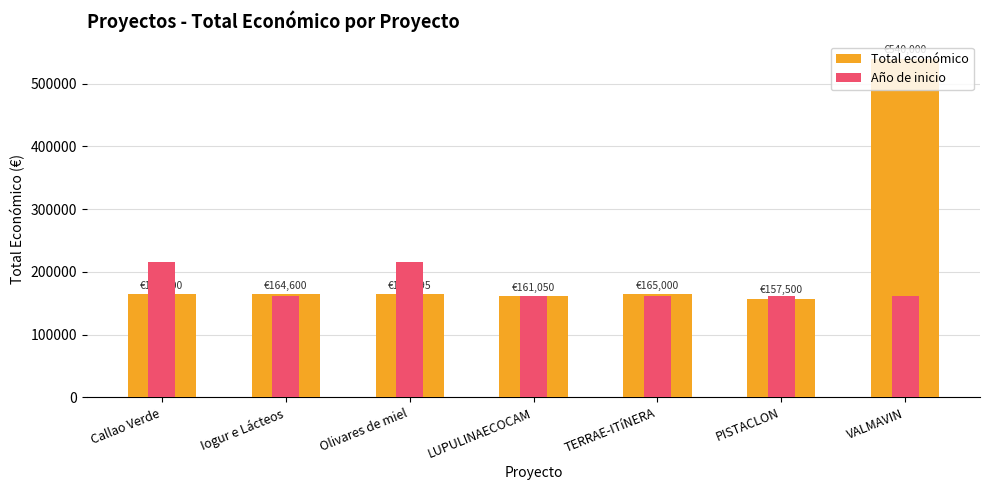

List the labels in order of Total económico value, largest first.

VALMAVIN, Callao Verde, TERRAE-ITíNERA, Olivares de miel, Iogur e Lácteos, LUPULINAECOCAM, PISTACLON